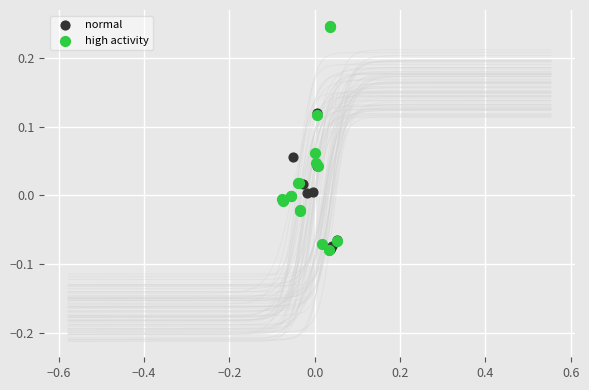

What are all the series names shown in the legend?

normal, high activity